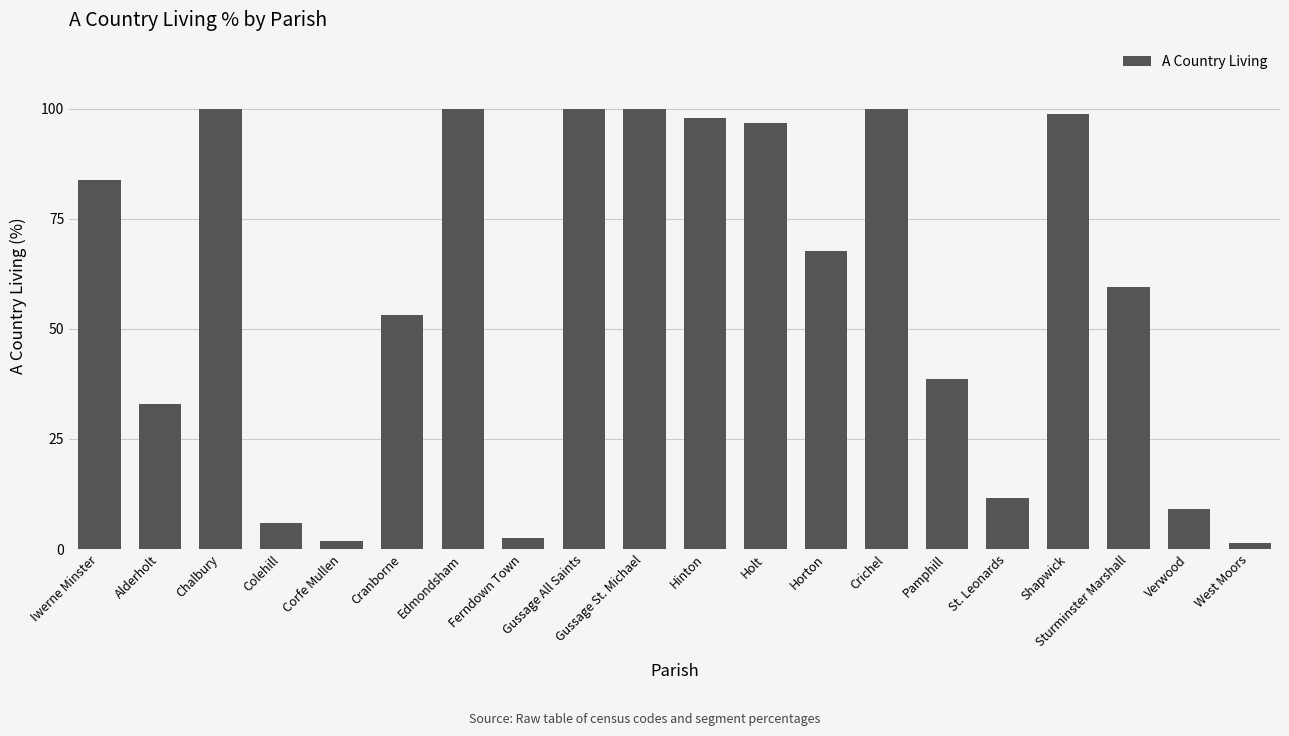

Is it true that the value at Sturminster Marshall is 59.6?

True